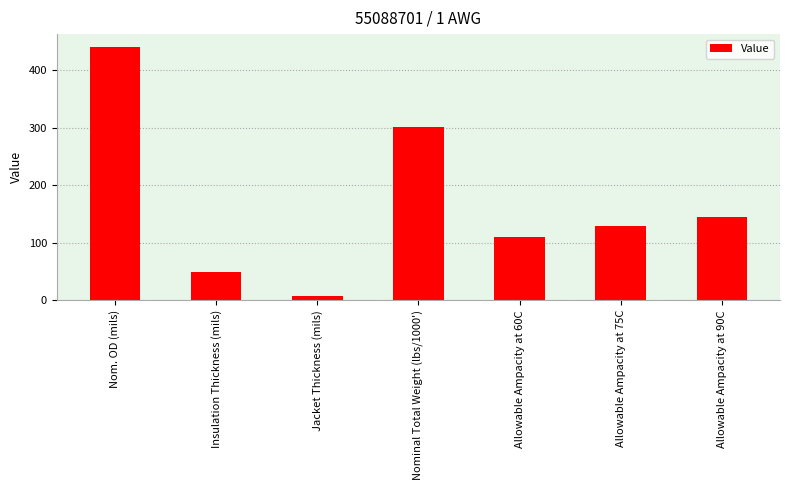

Which has a higher value, Allowable Ampacity at 60C or Nom. OD (mils)?

Nom. OD (mils)